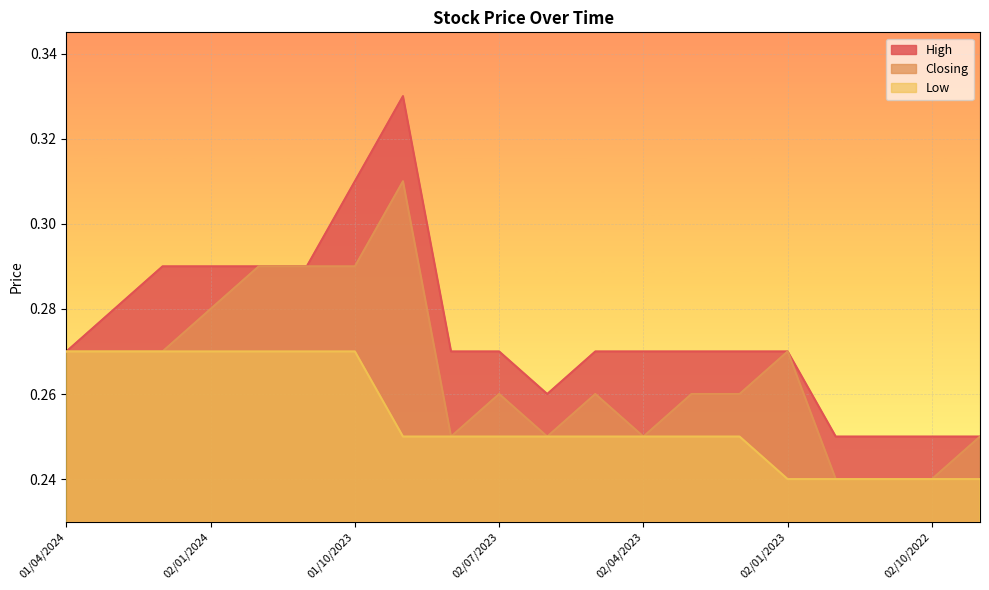

Reading left to right, list all the values displayed in this chart.

High: 0.3	0.3	0.3	0.3	0.3	0.3	0.3	0.3	0.3	0.3	0.3	0.3	0.3	0.3	0.3	0.3	0.2	0.2	0.2	0.2
Closing: 0.3	0.3	0.3	0.3	0.3	0.3	0.3	0.3	0.2	0.3	0.2	0.3	0.2	0.3	0.3	0.3	0.2	0.2	0.2	0.2
Low: 0.3	0.3	0.3	0.3	0.3	0.3	0.3	0.2	0.2	0.2	0.2	0.2	0.2	0.2	0.2	0.2	0.2	0.2	0.2	0.2